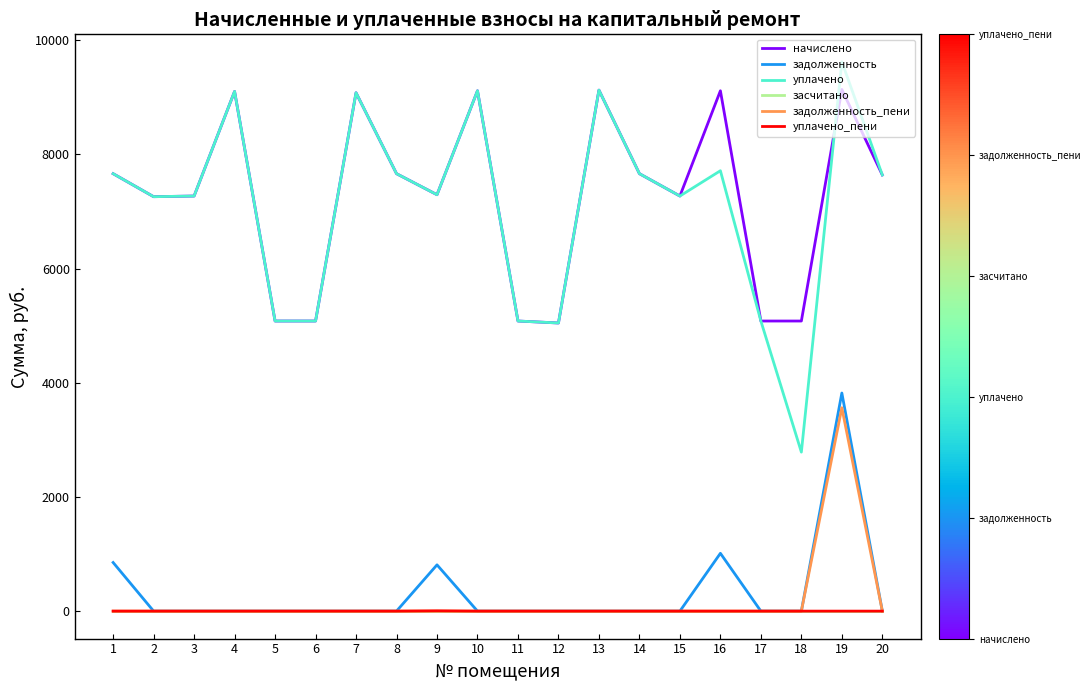

True or false: задолженность_пени and уплачено intersect in this chart.

False